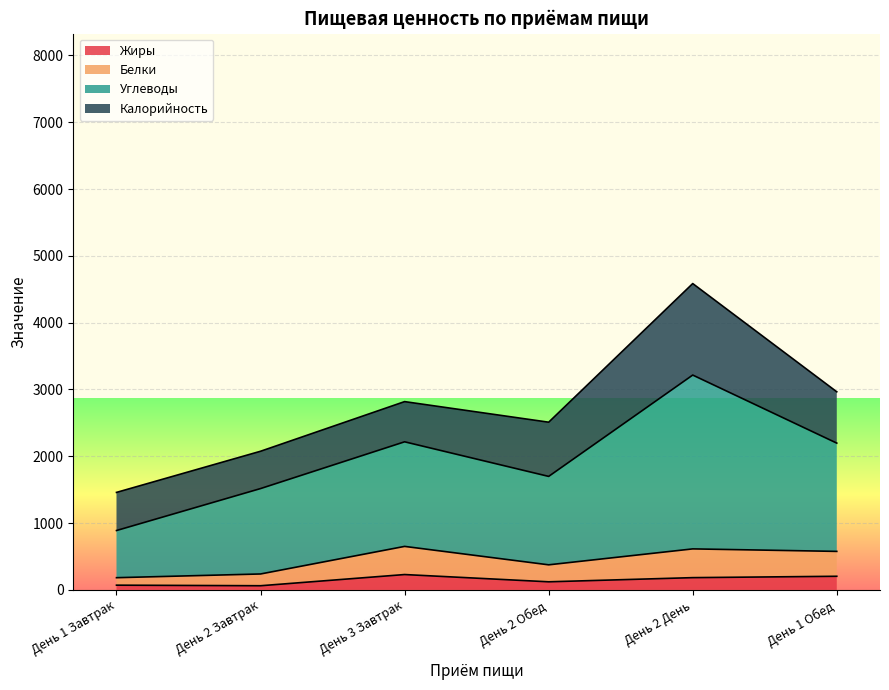

List the labels in order of Белки value, smallest first.

День 1 Завтрак, День 2 Завтрак, День 2 Обед, День 1 Обед, День 2 День, День 3 Завтрак